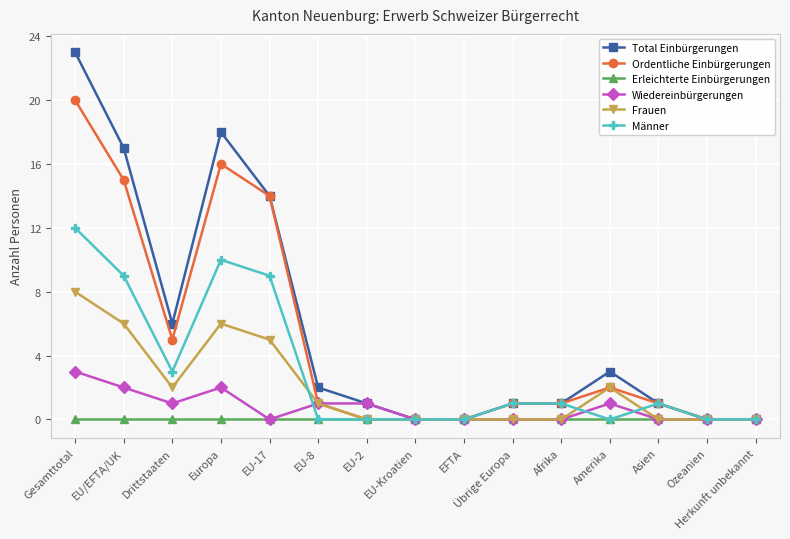

At which label does Männer reach its peak?

Gesamttotal